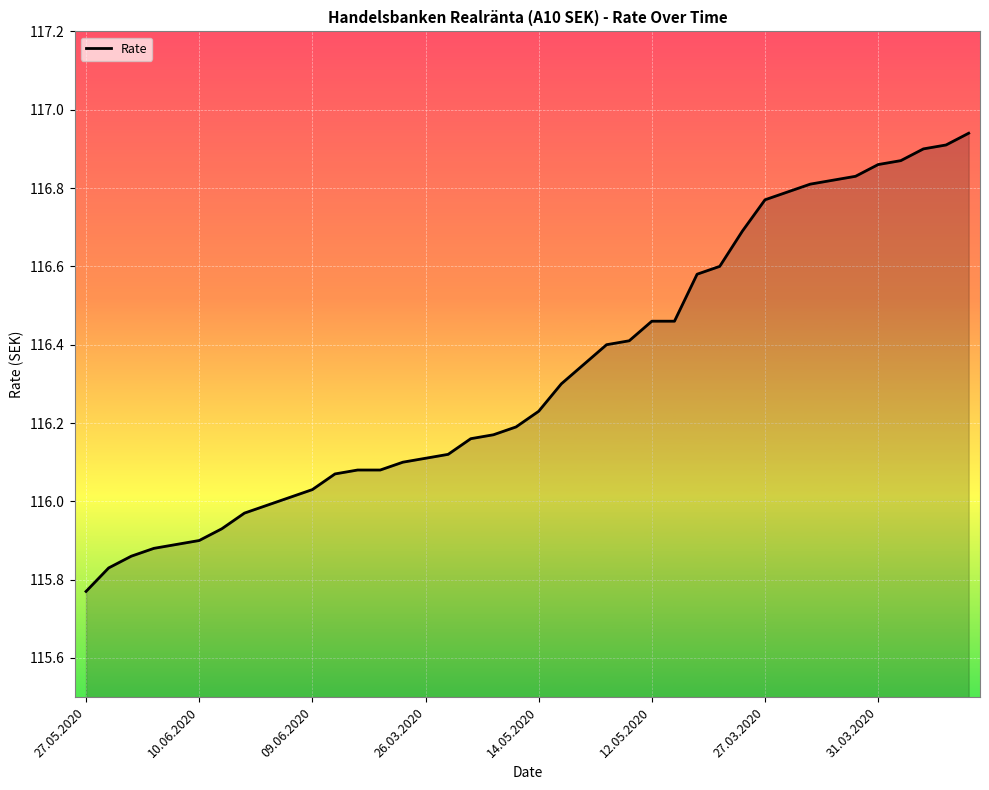

What is the sum of all values?

4653.1